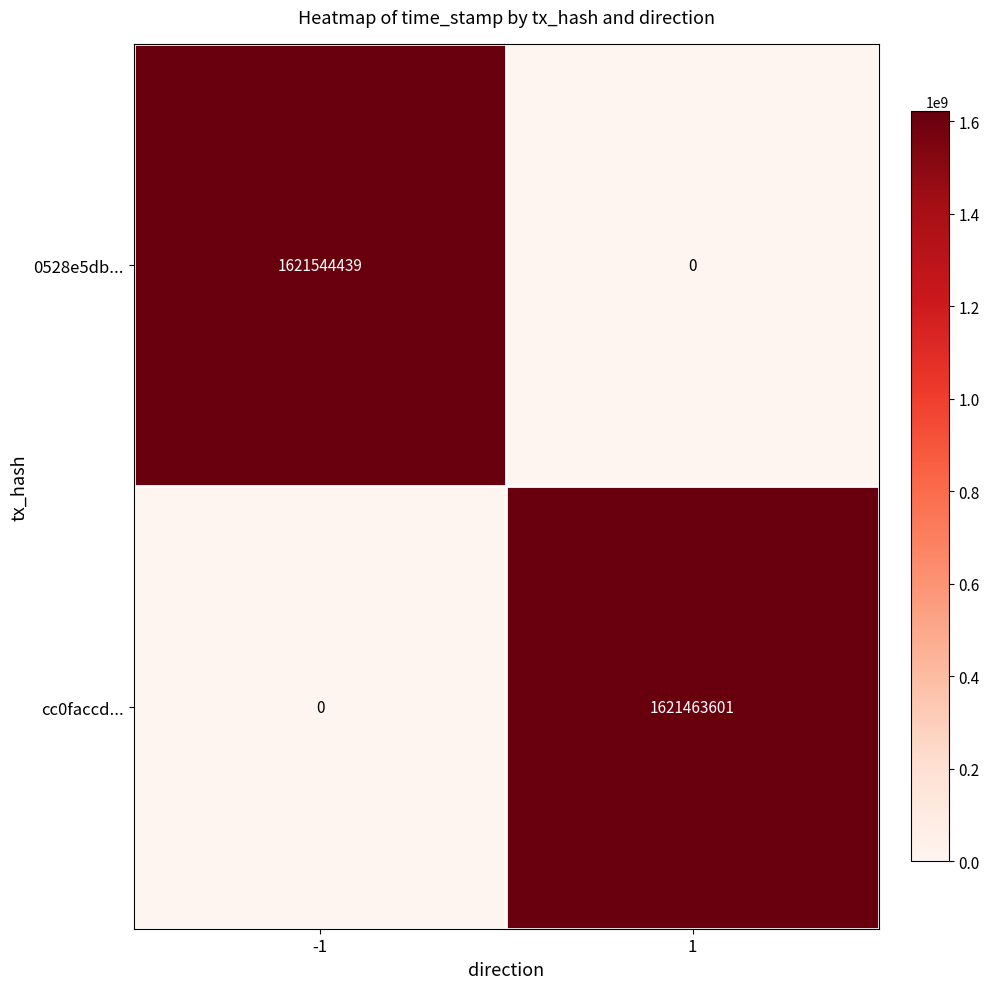

Which series has the largest total across all categories?

0528e5db...